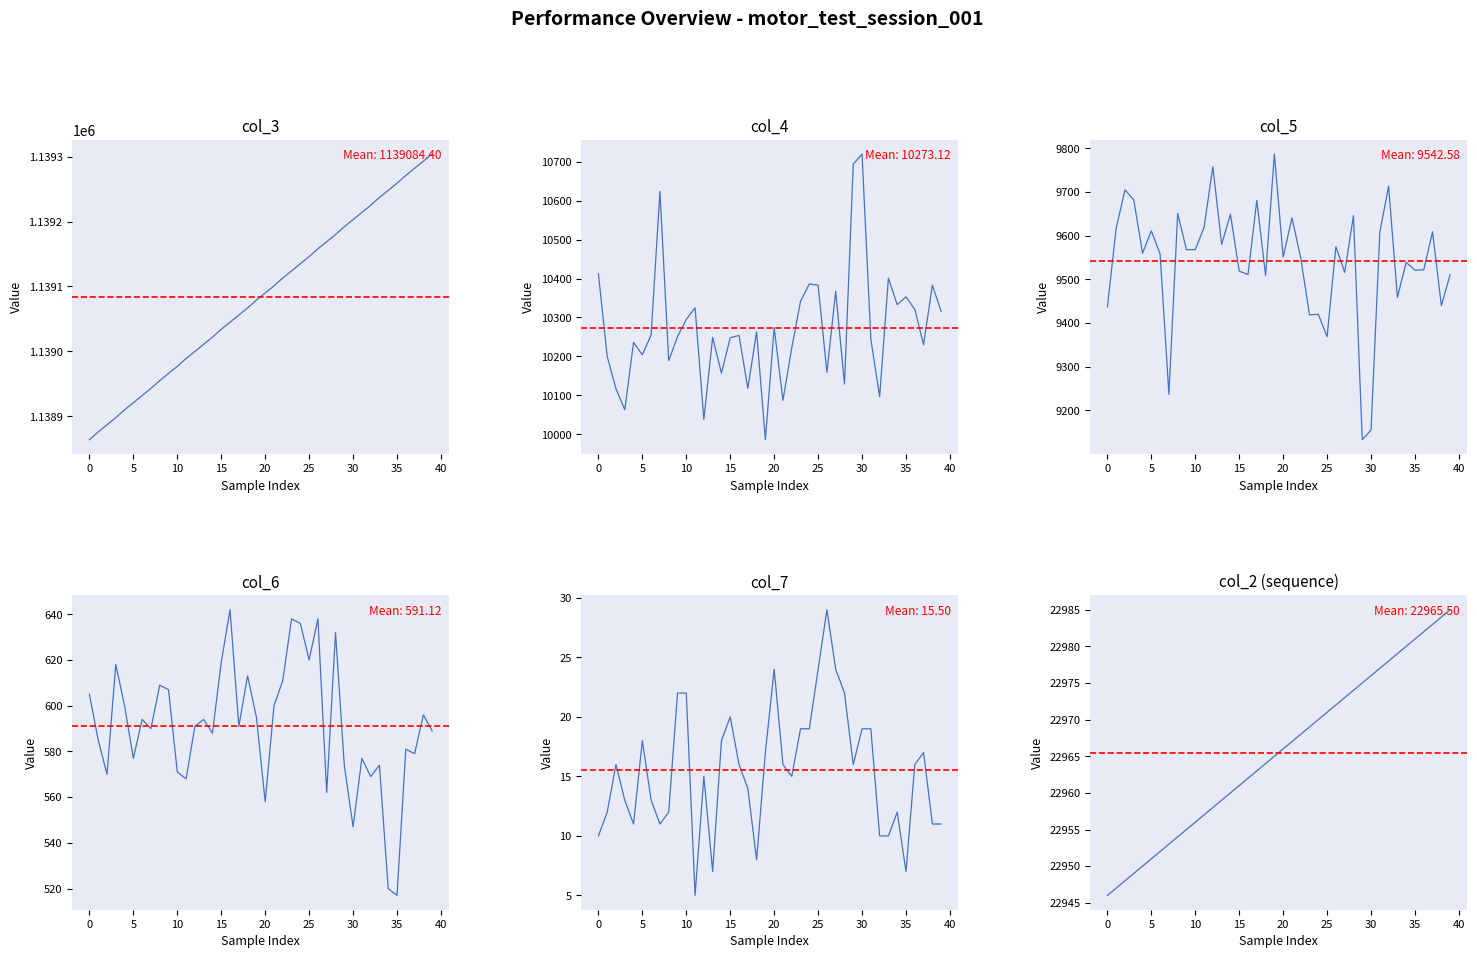

What is the difference between the second highest and second lowest values in the col_7 series?

17